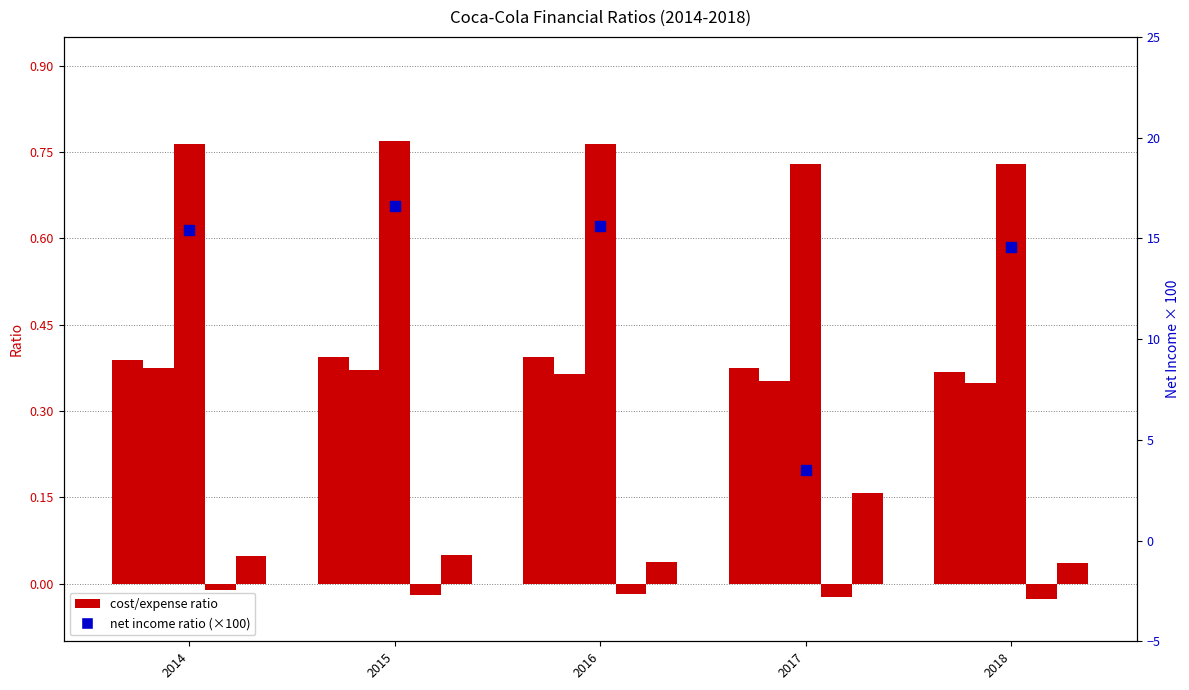

What is the total value across all series at 2016?

17.1